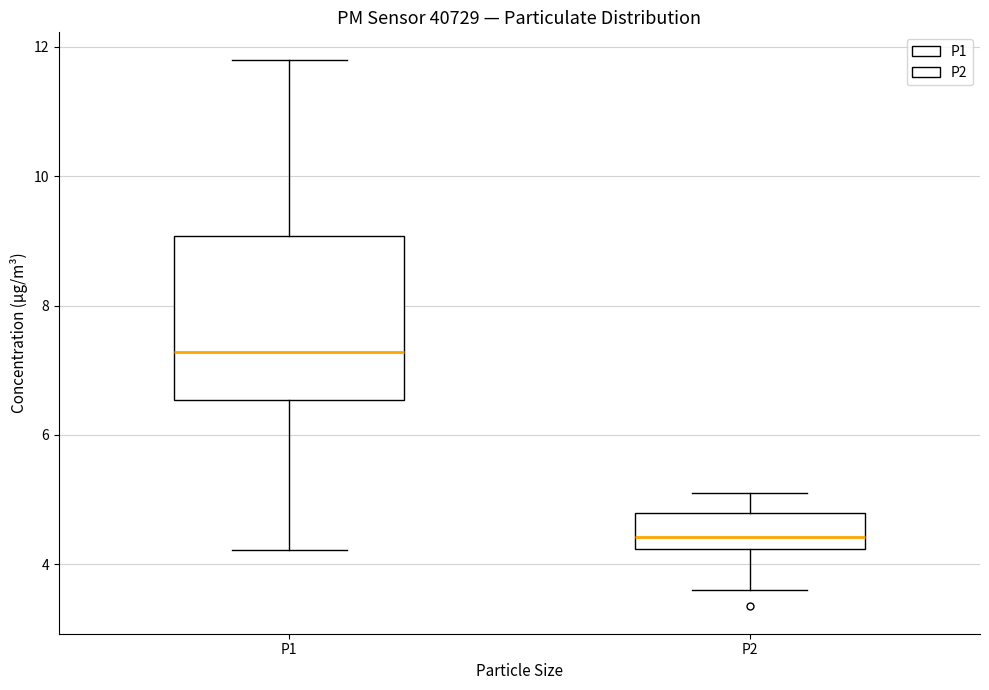

Which box's median line is the lowest?

P2